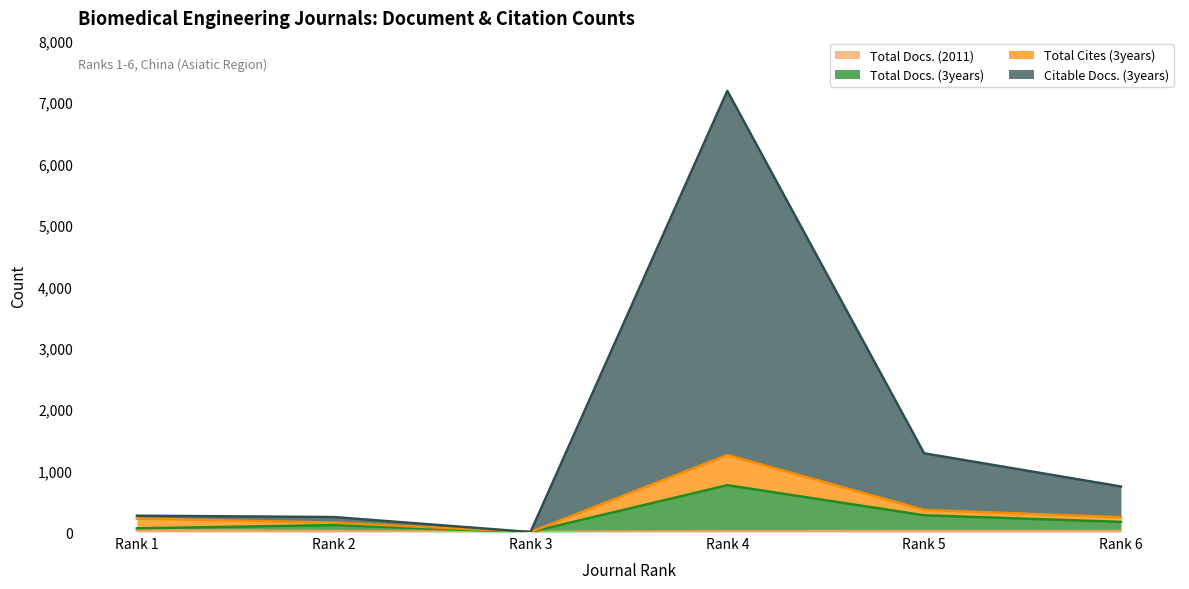

True or false: Citable Docs. (3years) has a value of 426 at Rank 1.

False